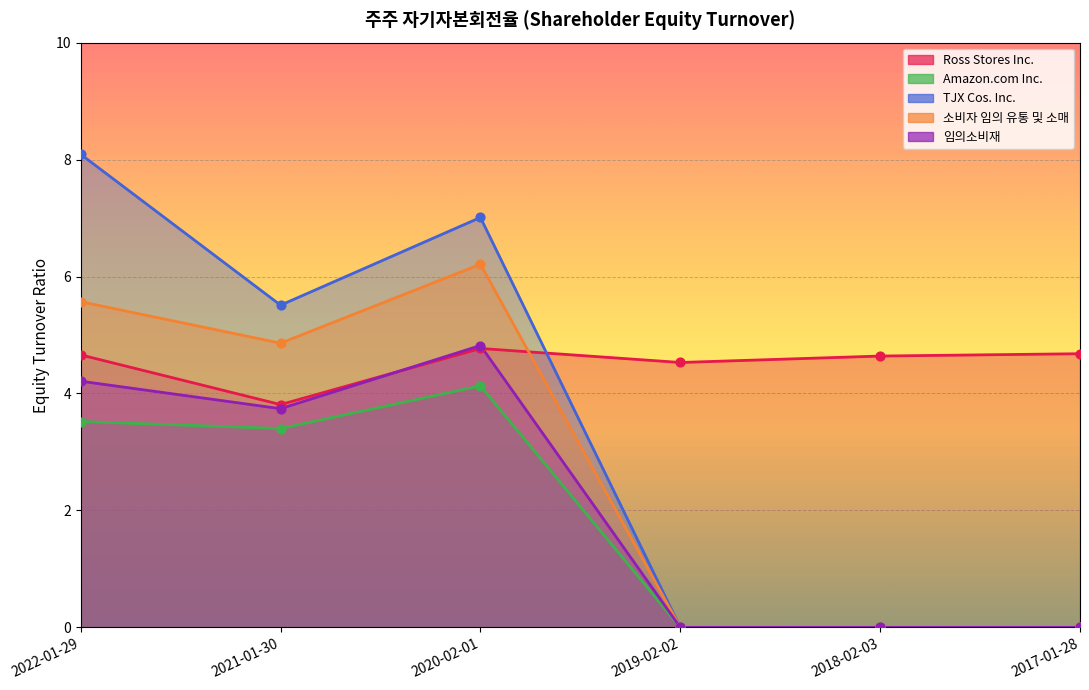

What are all the series names shown in the legend?

Ross Stores Inc., Amazon.com Inc., TJX Cos. Inc., 소비자 임의 유통 및 소매, 임의소비재